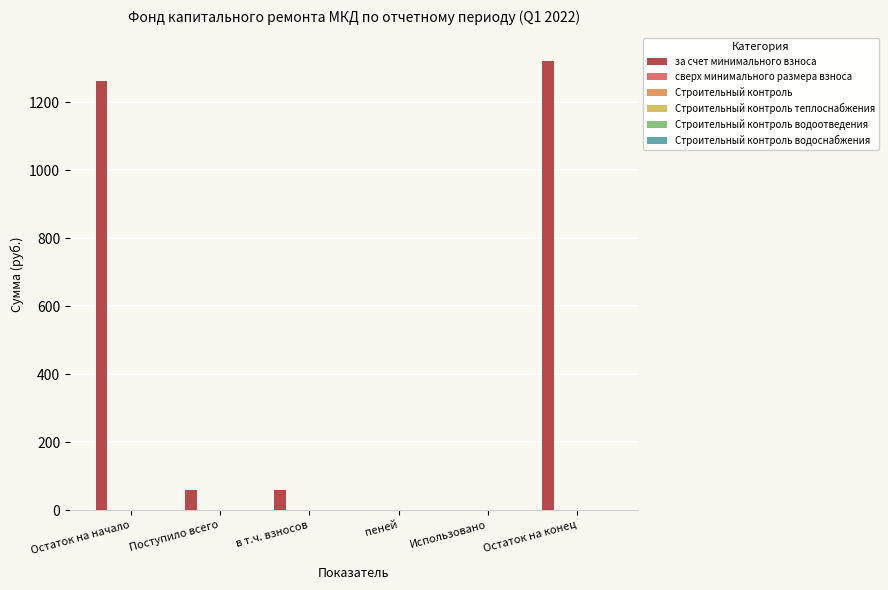

How many values exceed 60?

4